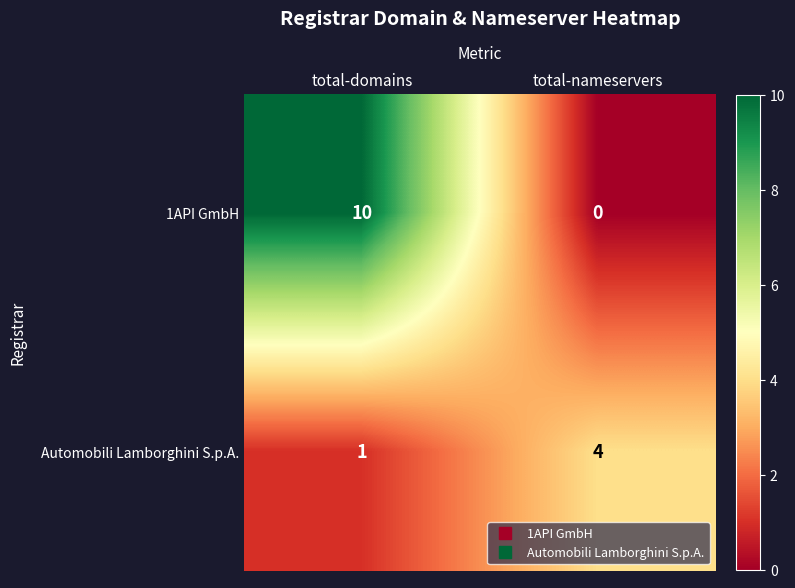

What is the sum of the 1API GmbH values at total-nameservers and total-domains?

10